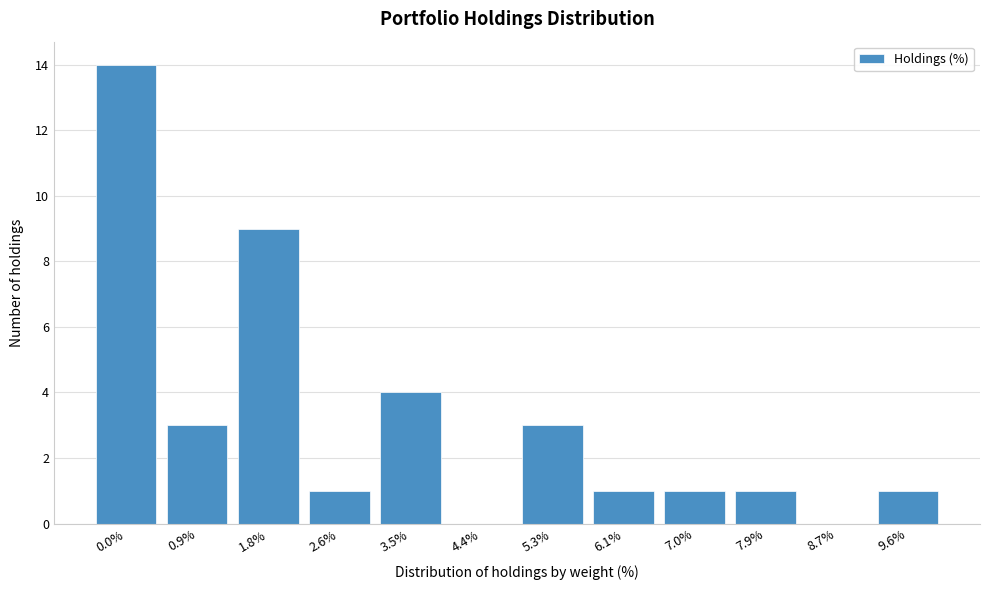

Reading left to right, list all the values displayed in this chart.

0.0%=14	0.9%=3	1.8%=9	2.6%=1	3.5%=4	4.4%=0	5.3%=3	6.1%=1	7.0%=1	7.9%=1	8.7%=0	9.6%=1